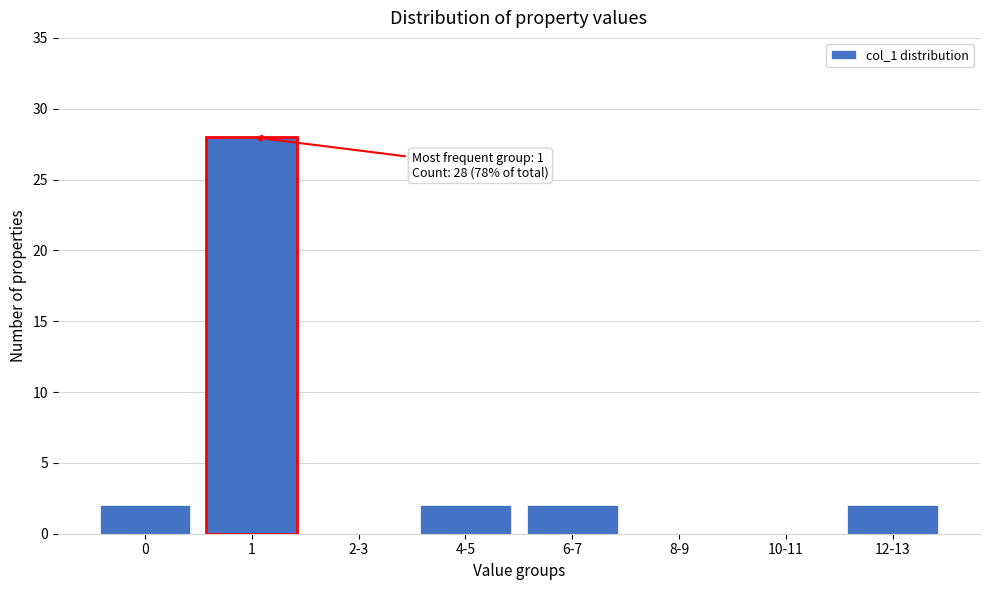

Reading right to left, transcribe all the data shown in this chart.

12-13=2	10-11=0	8-9=0	6-7=2	4-5=2	2-3=0	1=28	0=2